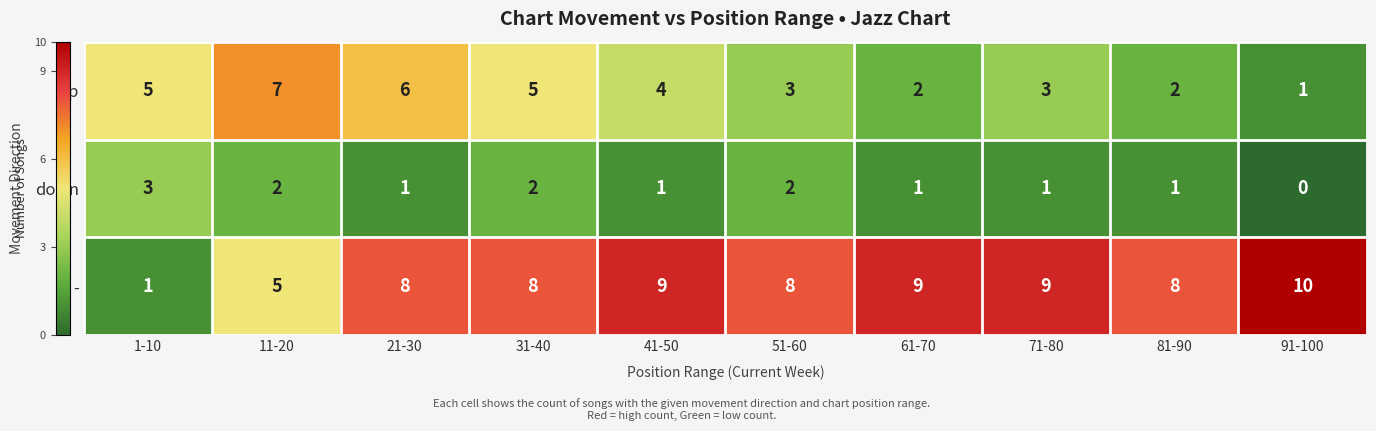

What is the average value of the - series?

8